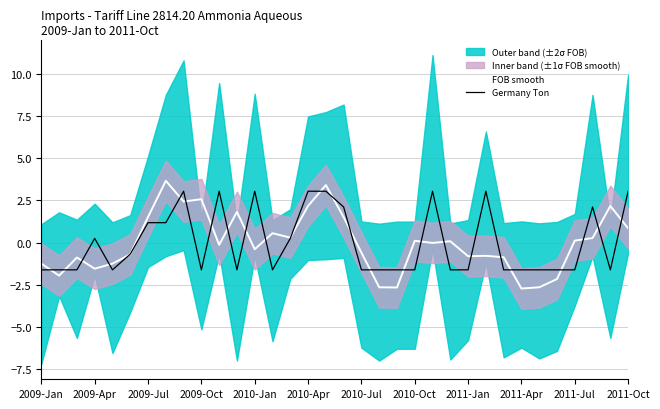

What is the minimum value for Germany Ton?

-1.6